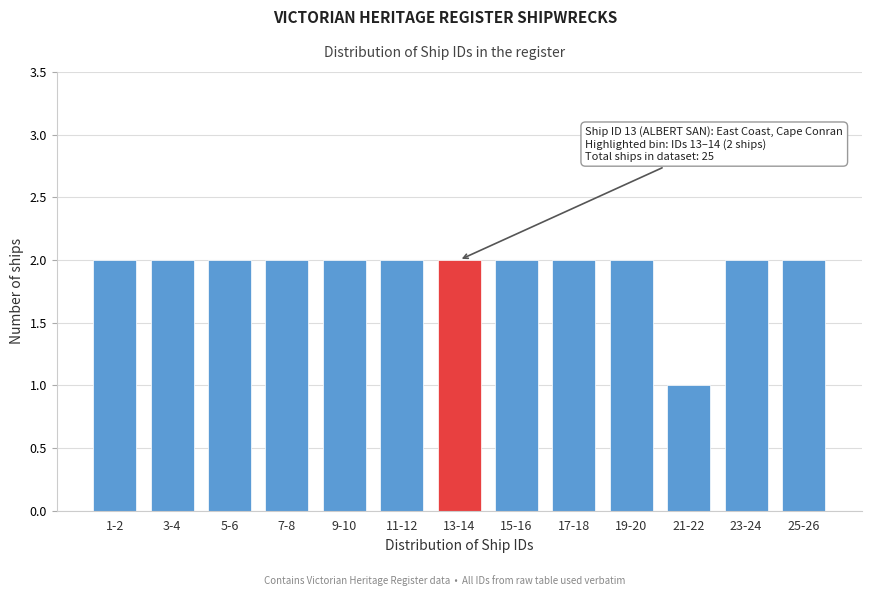

Reading left to right, what are all the values shown in this chart?

1-2=2	3-4=2	5-6=2	7-8=2	9-10=2	11-12=2	13-14=2	15-16=2	17-18=2	19-20=2	21-22=1	23-24=2	25-26=2